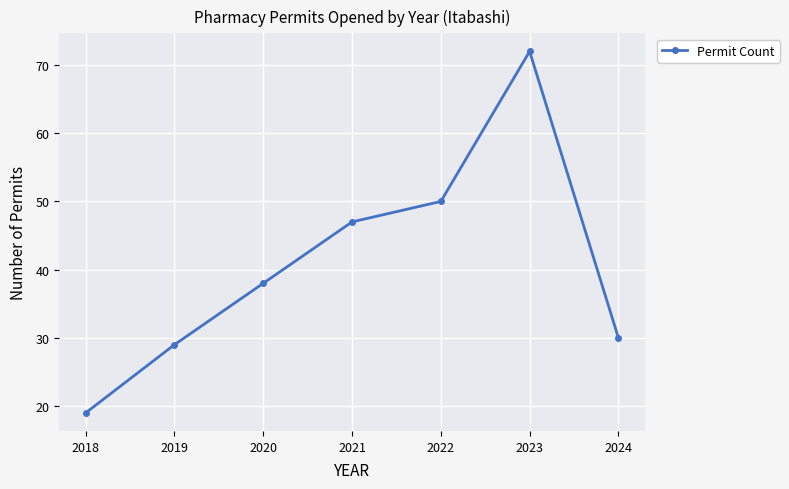

How many distinct data groups are displayed?

1